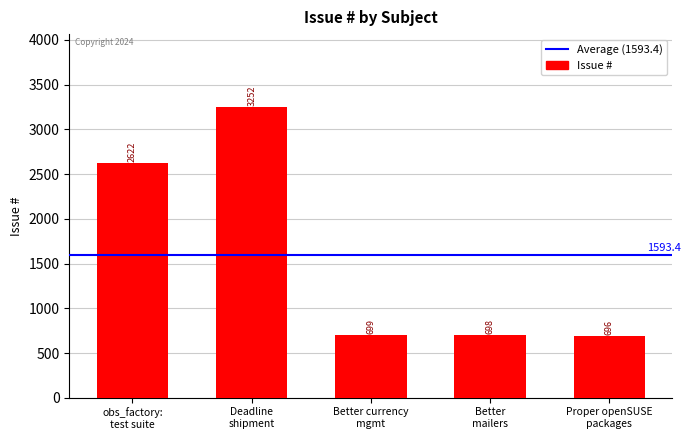

What is the label of the 2nd bar from the left?

Deadline
shipment